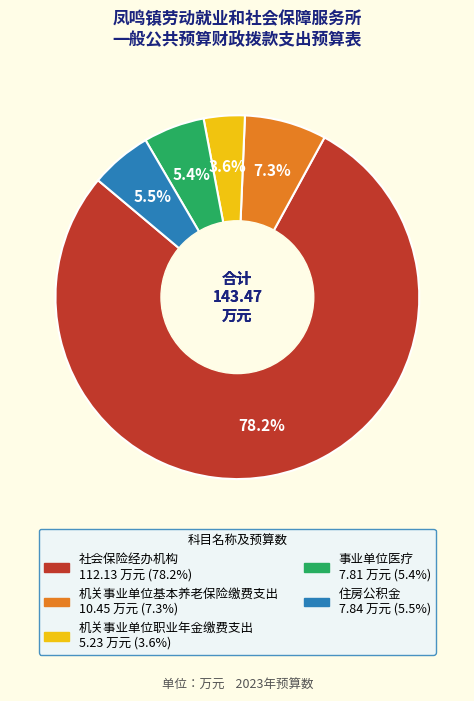

What percentage is the 机关事业单位基本养老保险缴费支出 slice, to the nearest percent?

7%